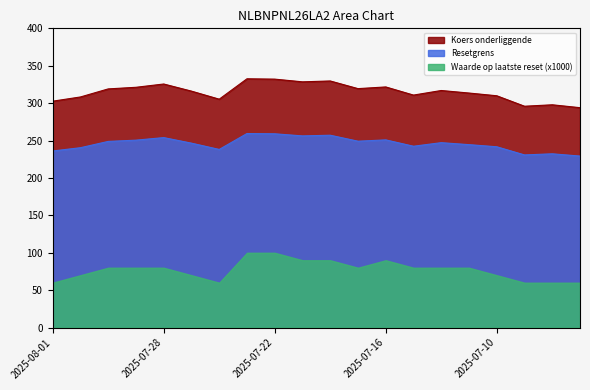

What is the difference between the Koers onderliggende values at 2025-07-07 and 2025-07-29?

27.3